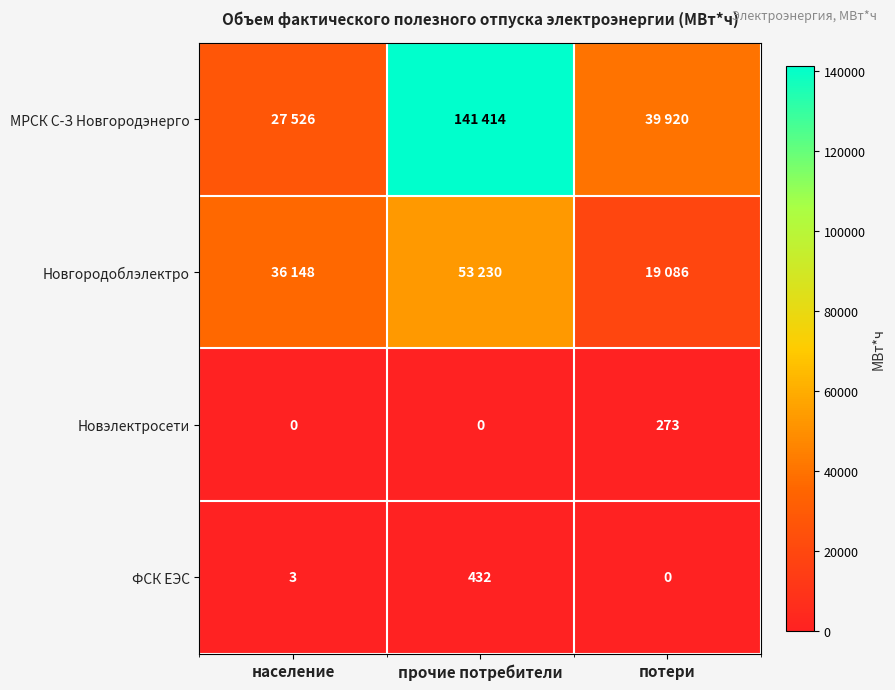

What is the sum of the ФСК ЕЭС values at прочие потребители and потери?

432